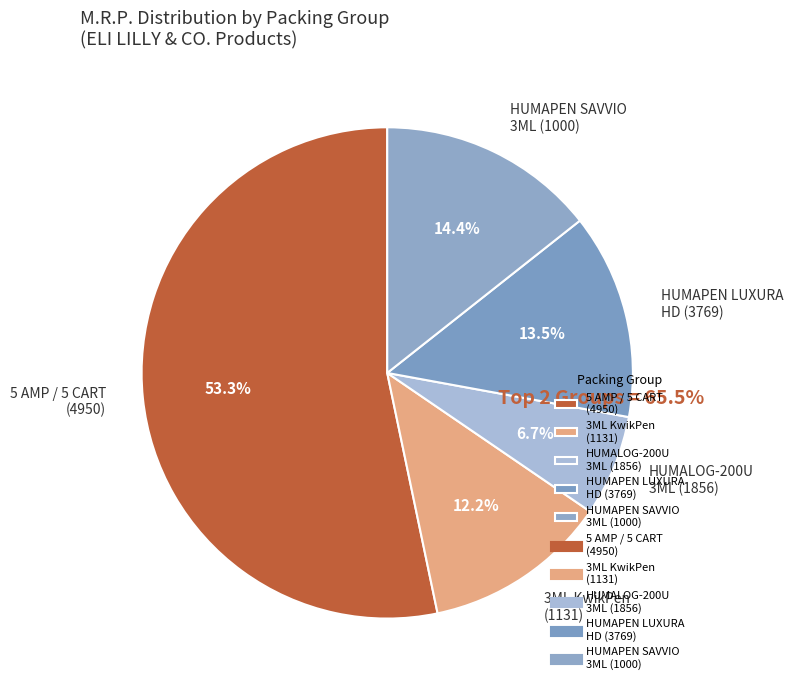

What is the majority slice?

5 AMP / 5 CART (4950)